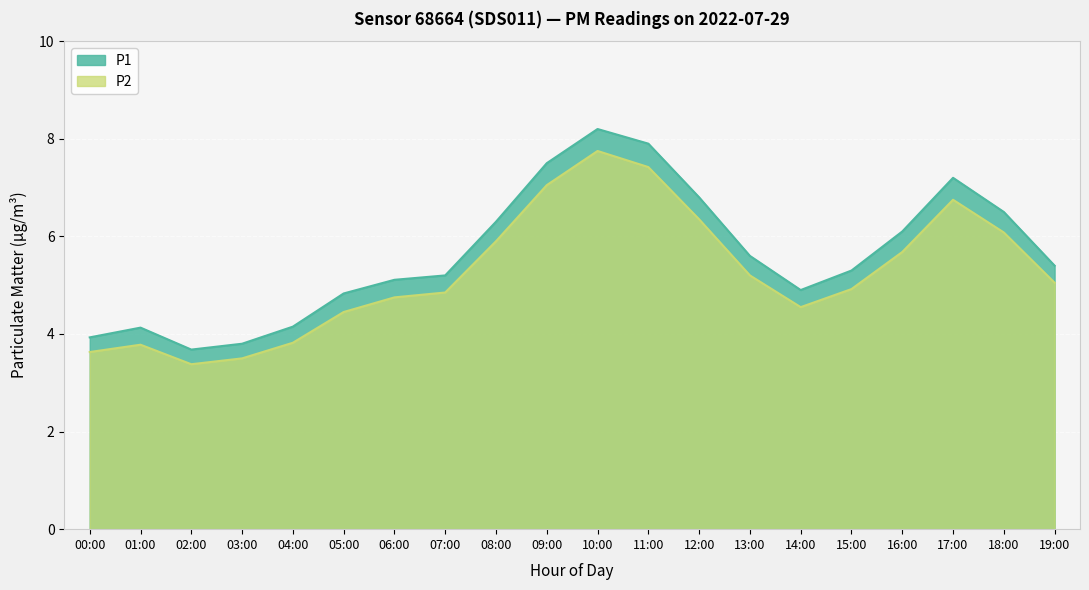

What is the maximum value for P2?

7.8